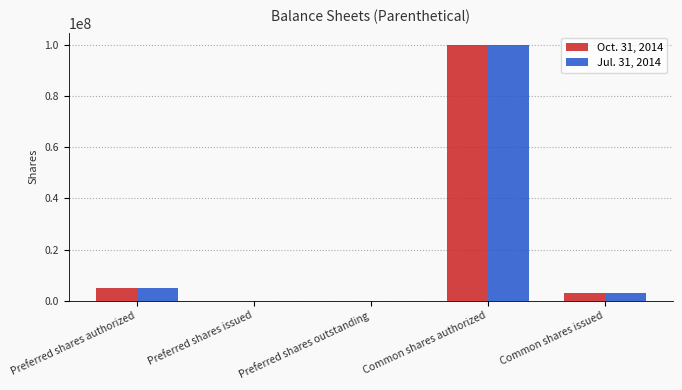

How many groups of bars are there?

5